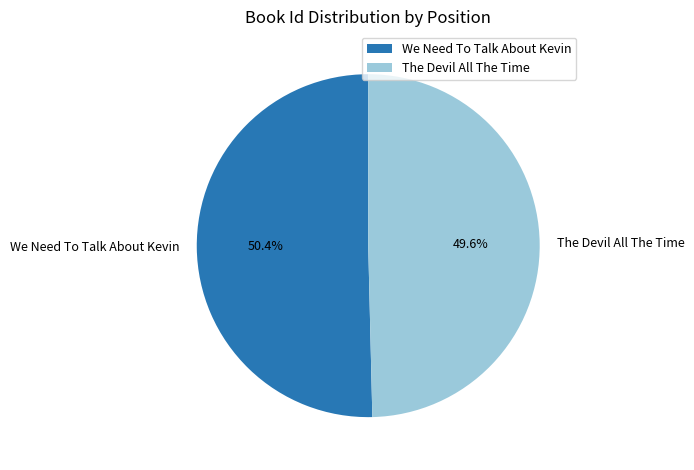

What percentage is NOT represented by The Devil All The Time?

50.4%